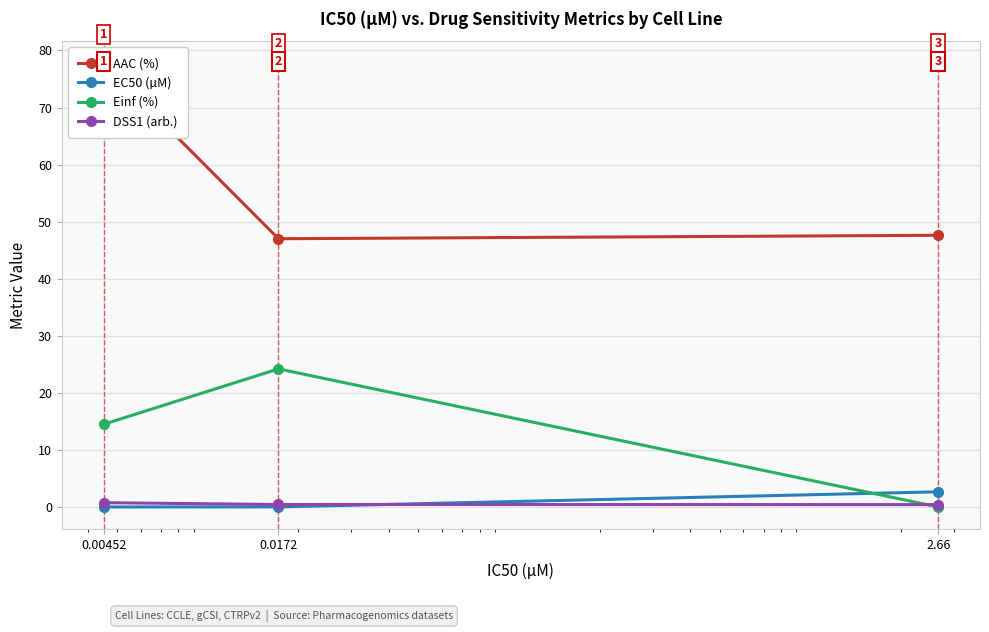

At which category is the sum across all series the highest?

0.00452